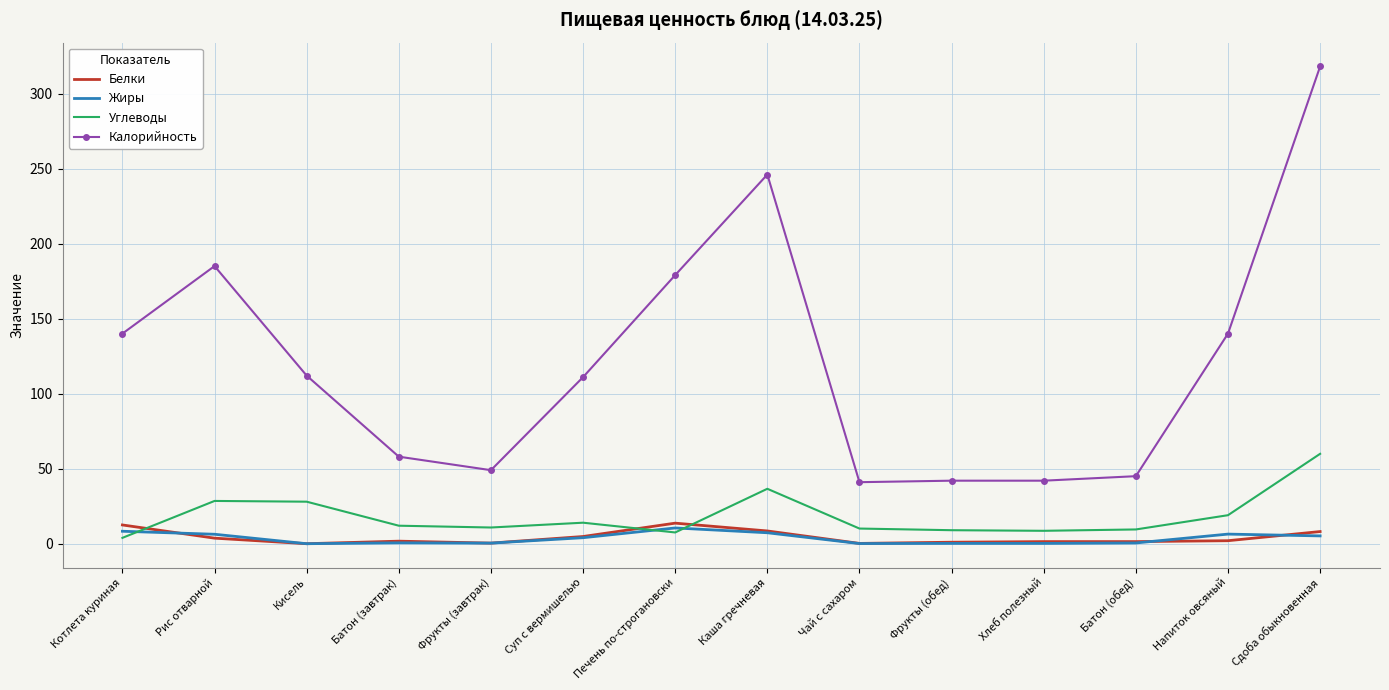

At which category is the sum across all series the highest?

Сдоба обыкновенная